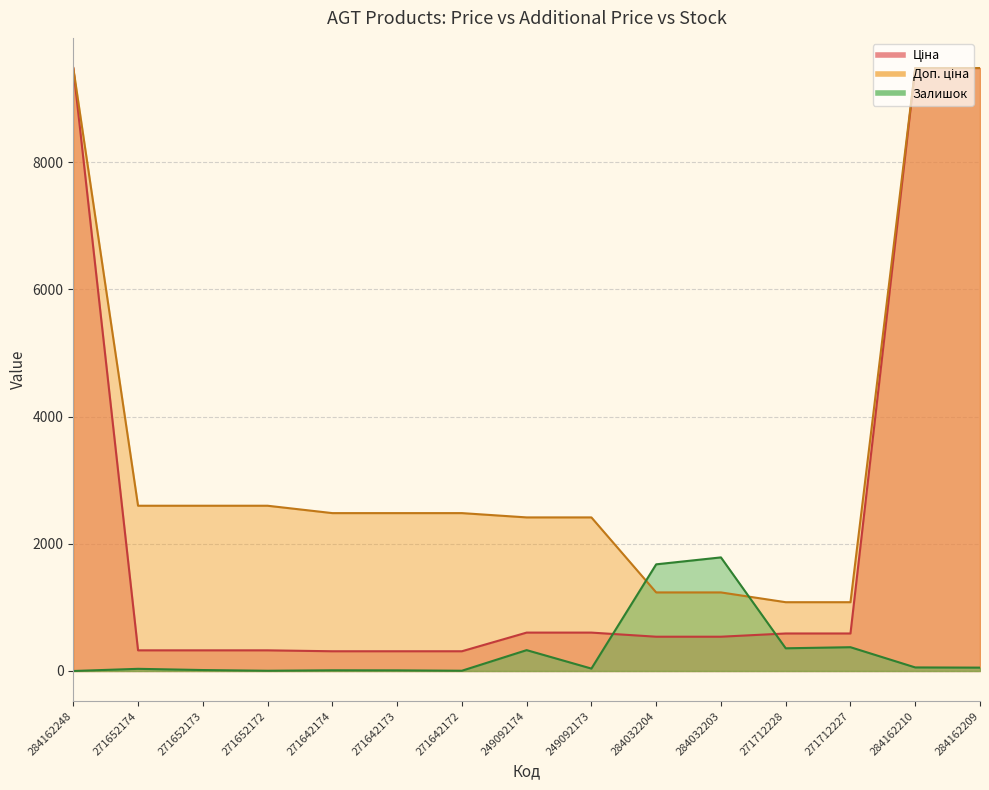

What is the label of the 14th point from the right?

271652174